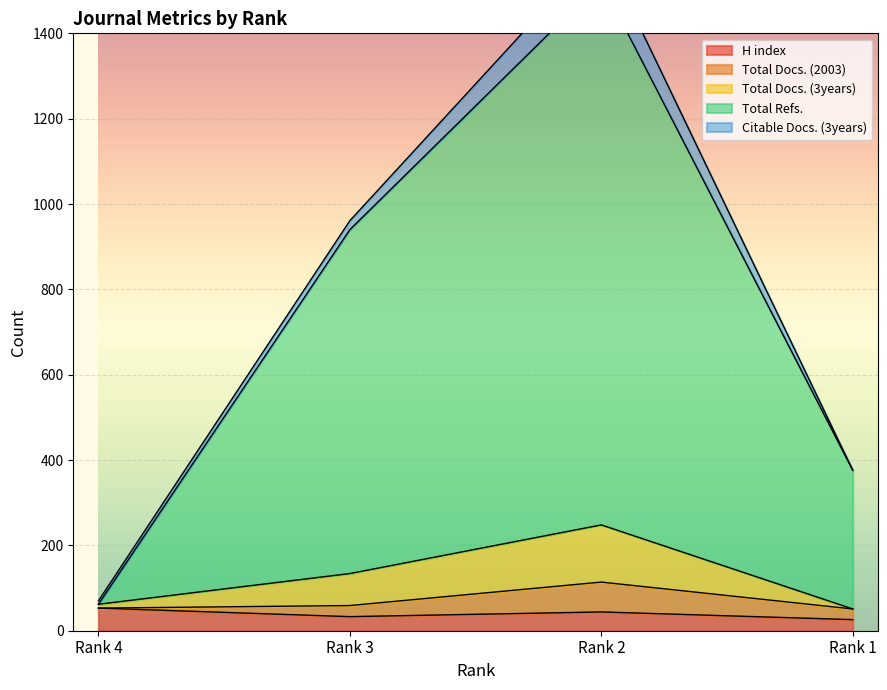

What is the highest value of the H index series?

53